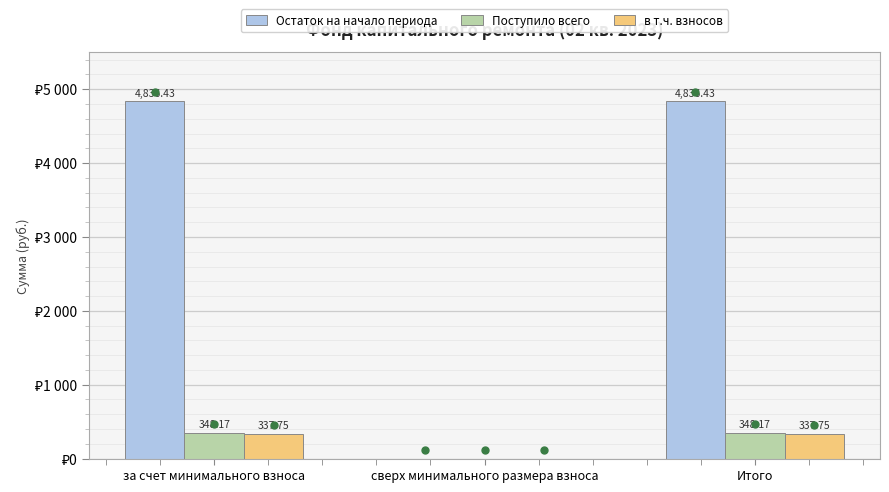

At which label does Остаток на начало периода first exceed 4836?

за счет минимального взноса